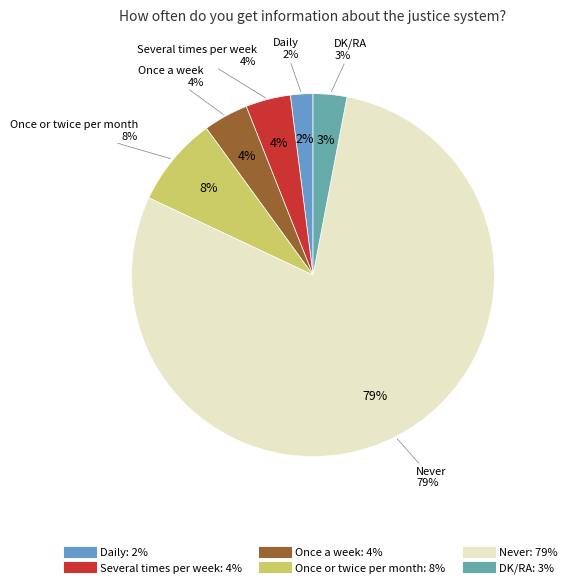

Which category has the smallest portion of the pie?

Daily